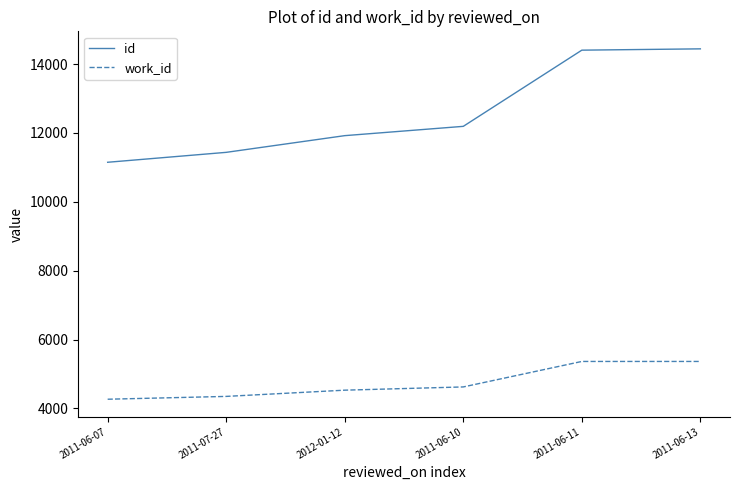

Is this an area chart (filled region under the line)?

No